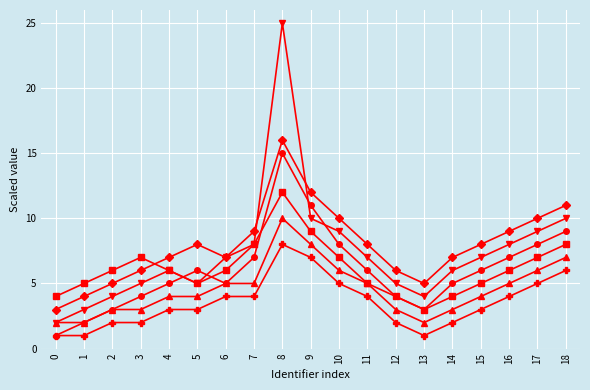

At which category does the chart reach its peak across all series?

8